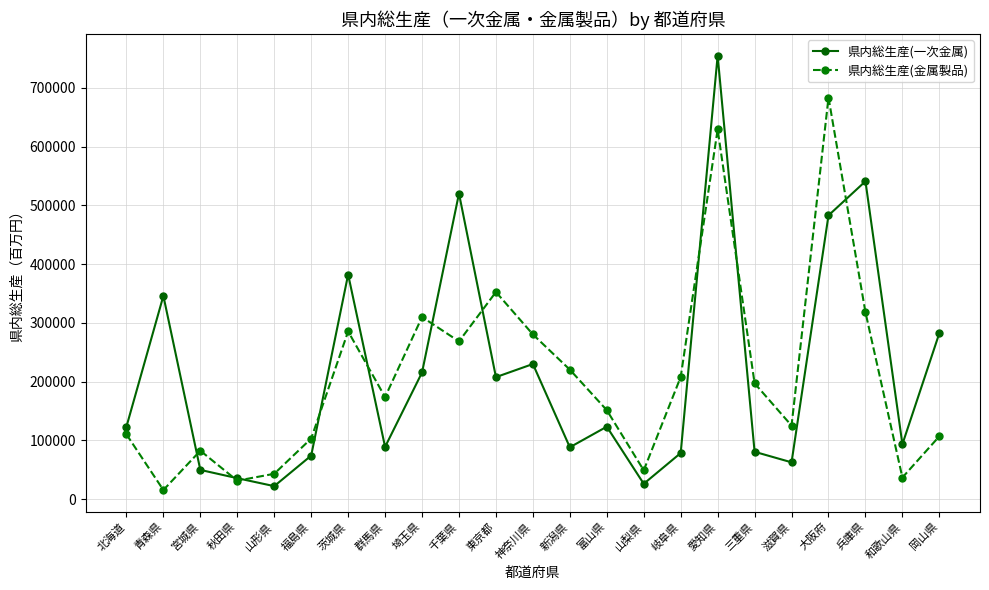

What is the label of the 1st point from the left?

北海道